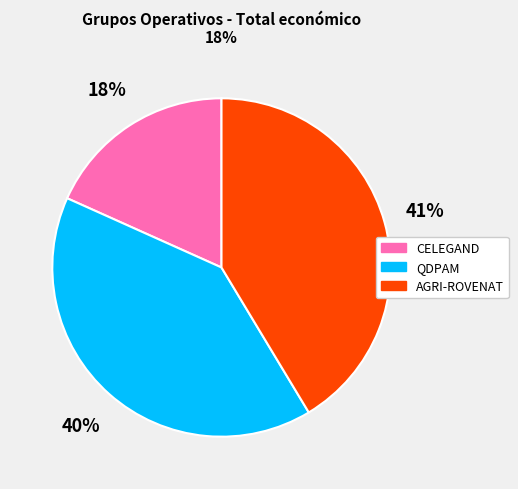

True or false: AGRI-ROVENAT accounts for 41% of the total.

True